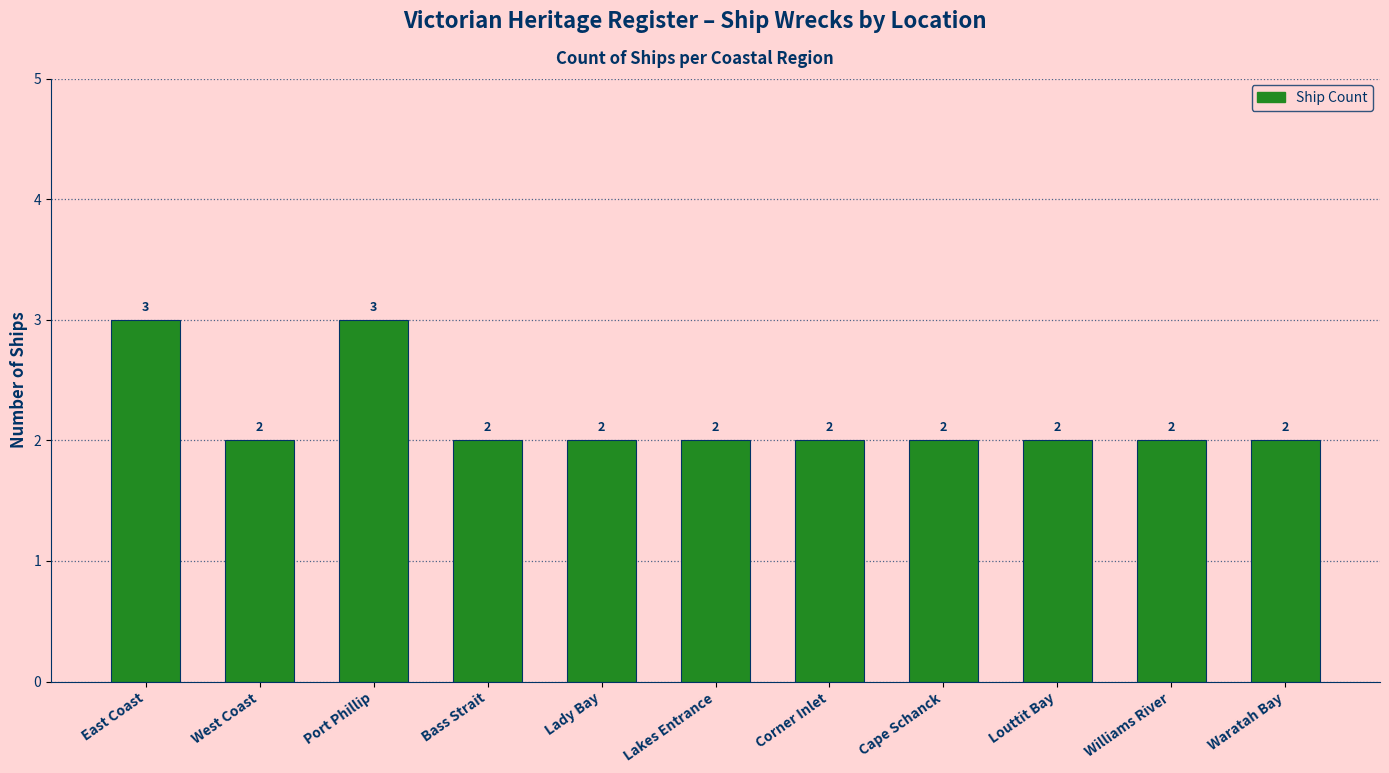

Count the number of categories in the chart.

11